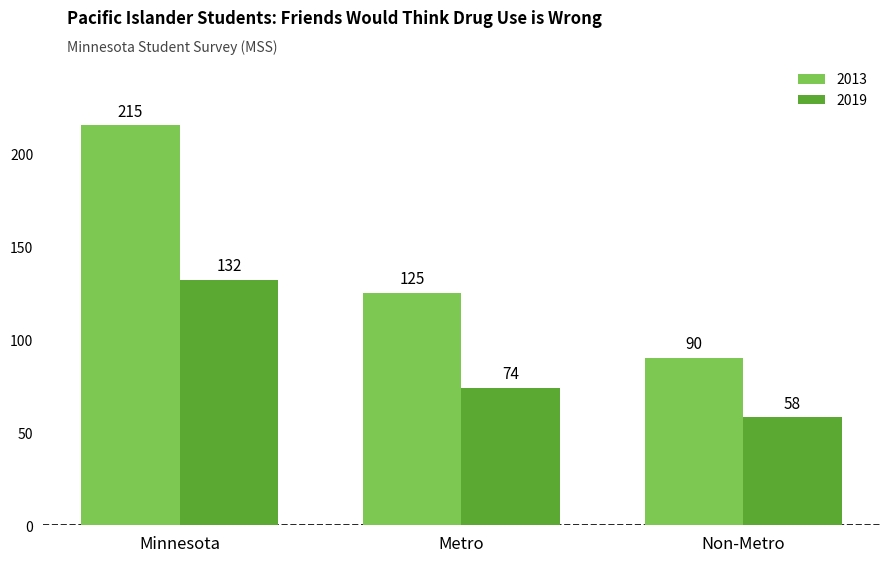

At which label is 2013 closest to 152?

Metro